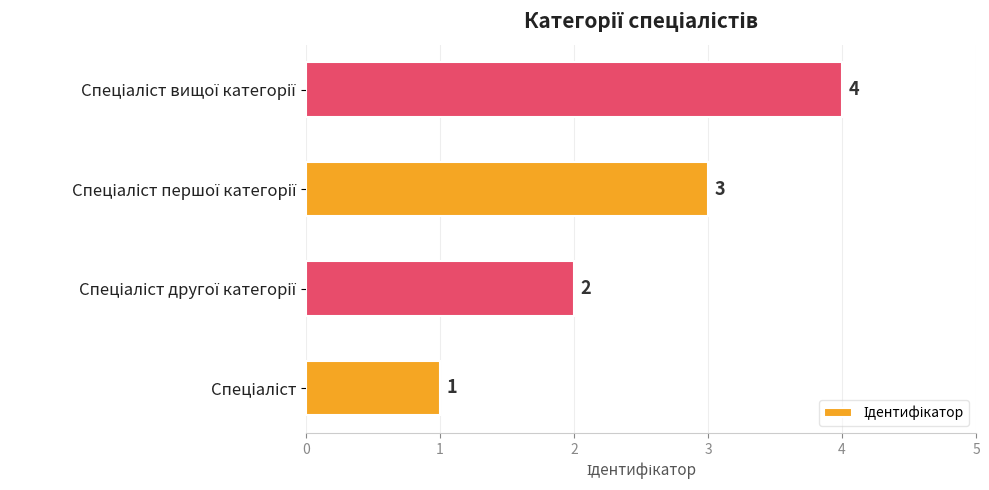

What is the sum of all values?

10